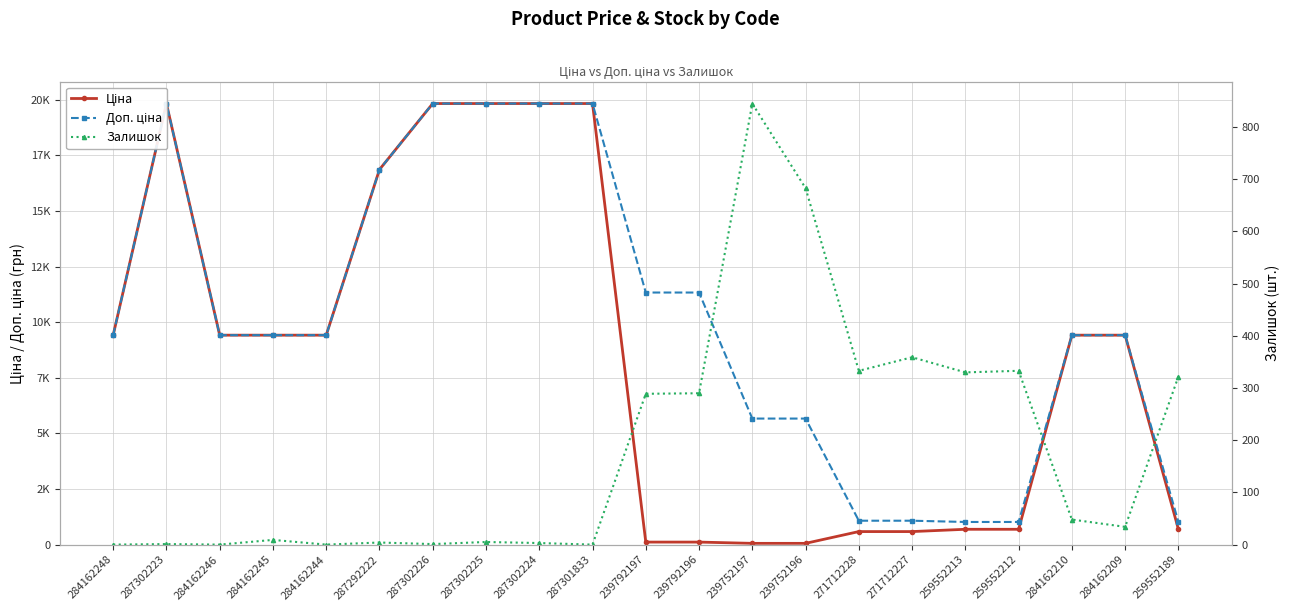

Is it true that Залишок equals 5.0 at 287302225?

True